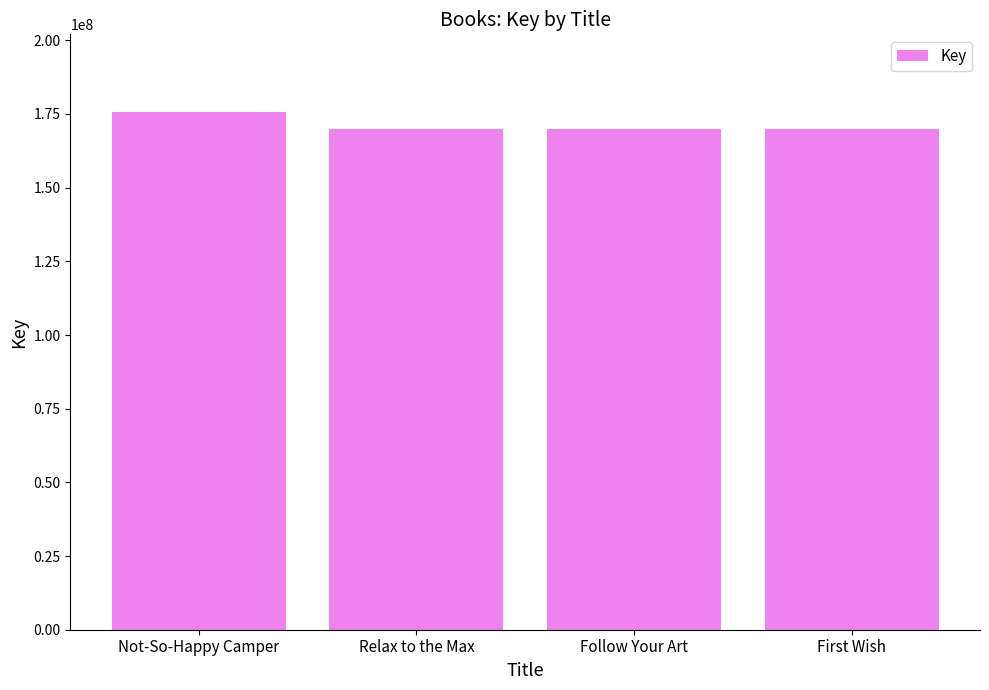

Read the value at First Wish.

169893312